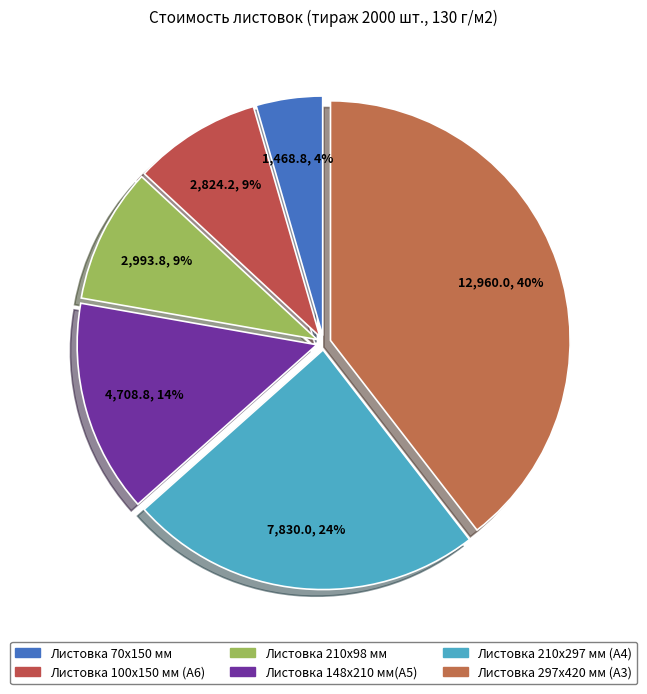

Which slice is the smallest?

Листовка 70х150 мм